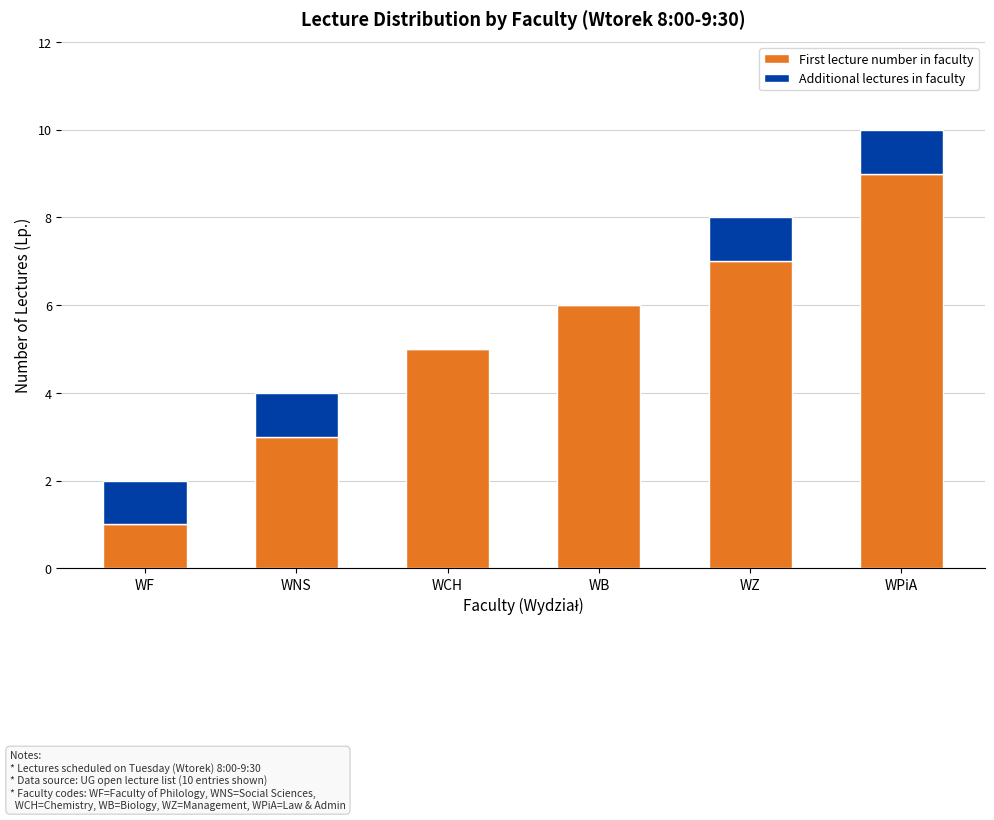

What is the highest value of the First lecture number in faculty series?

9